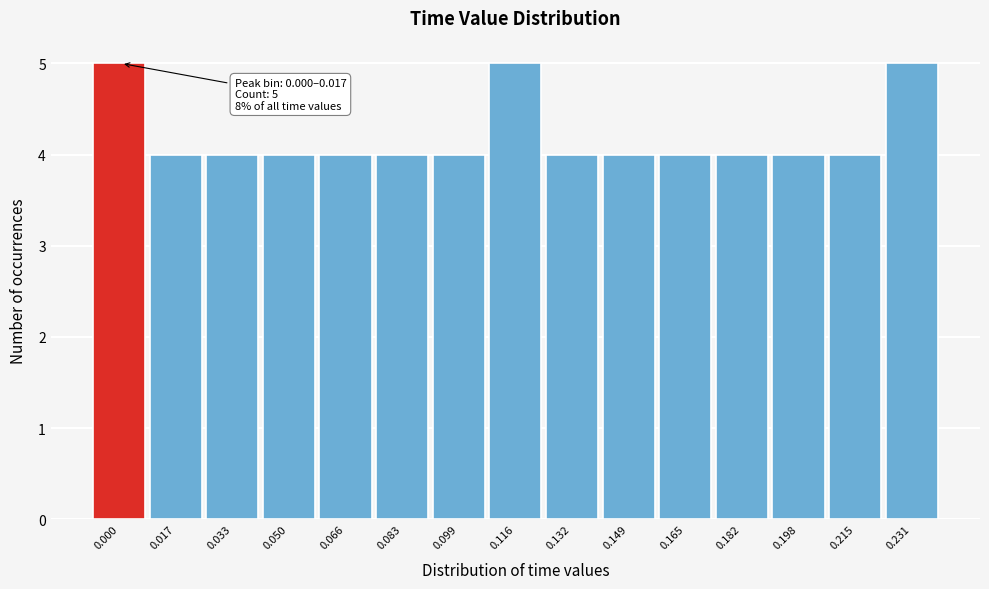

Reading left to right, list all the values displayed in this chart.

0.000=5	0.017=4	0.033=4	0.050=4	0.066=4	0.083=4	0.099=4	0.116=5	0.132=4	0.149=4	0.165=4	0.182=4	0.198=4	0.215=4	0.231=5